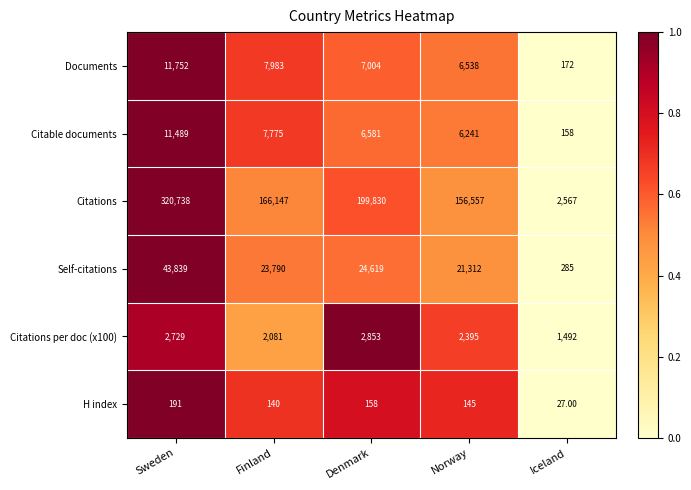

Which label corresponds to the smallest value in the chart?

Iceland